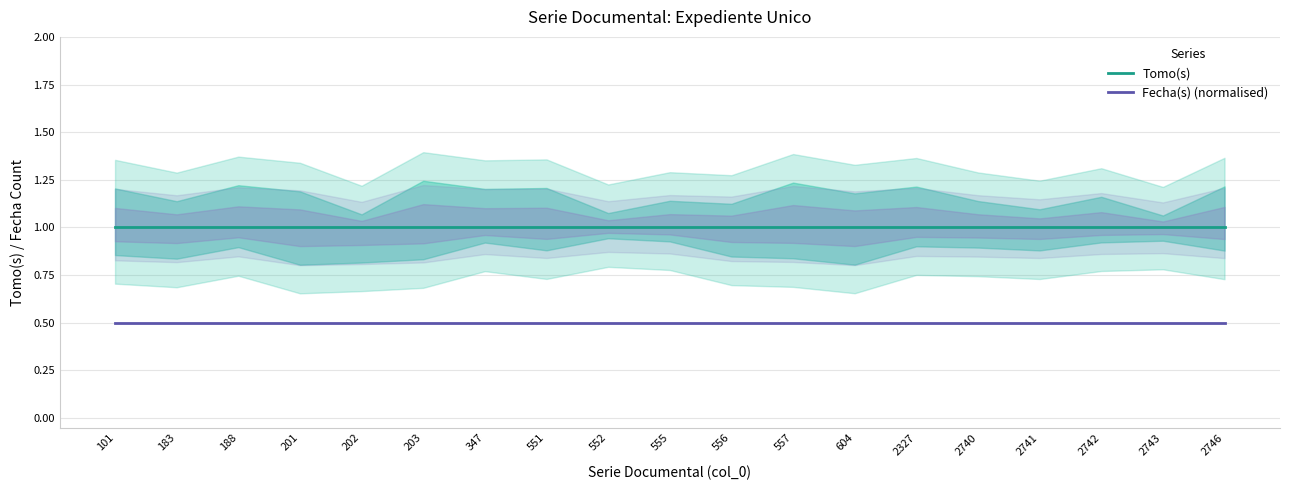

What is the spread (max minus min) of values at 2746?

0.5